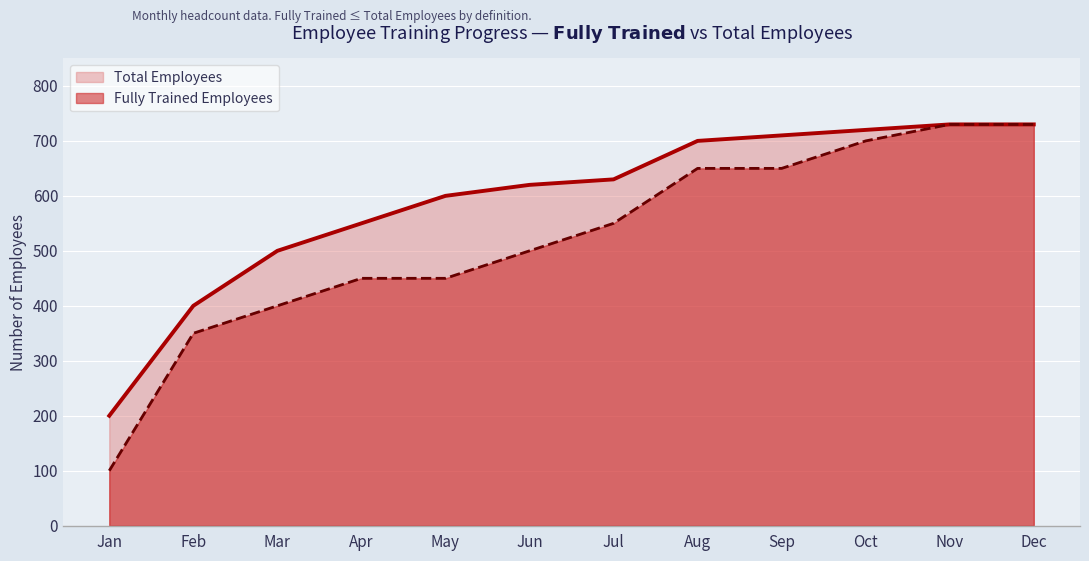

Rank the series by their average value, from lowest to highest.

Fully Trained Employees, Total Employees